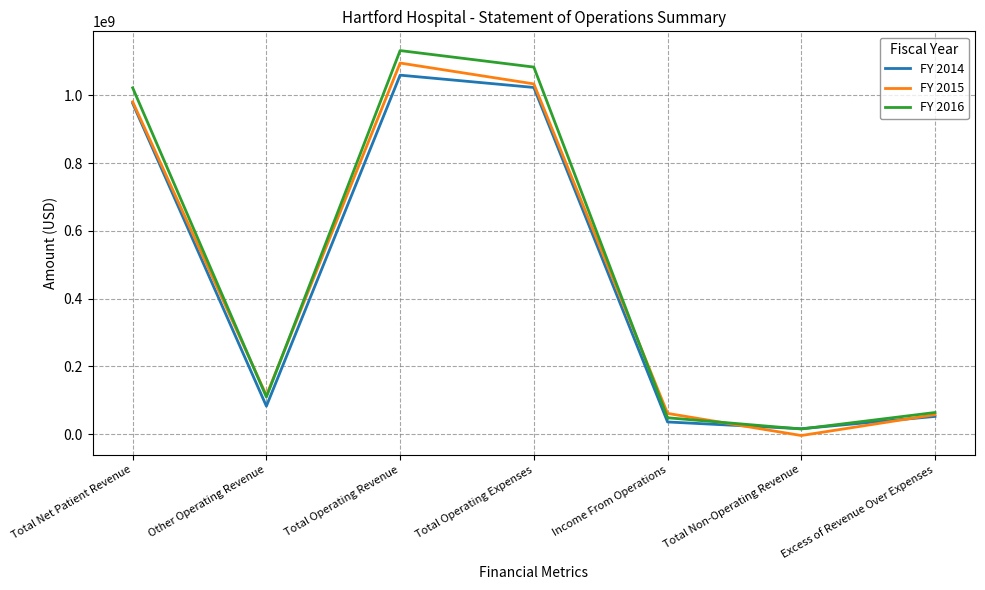

Between Total Operating Revenue and Income From Operations, which series saw the biggest shift?

FY 2016